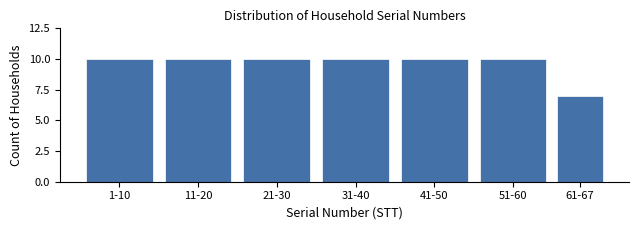

Reading right to left, transcribe all the data shown in this chart.

7	10	10	10	10	10	10